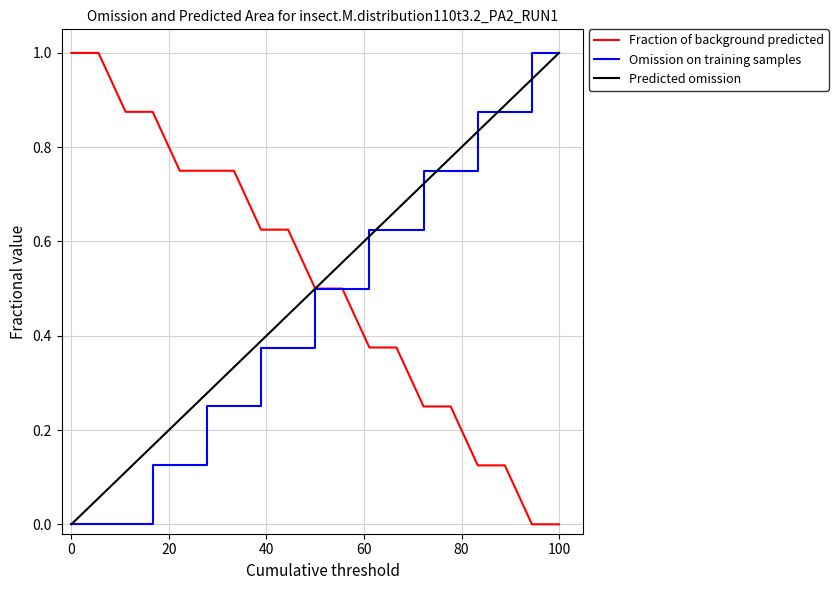

Does the chart display data point markers on the line(s)?

No